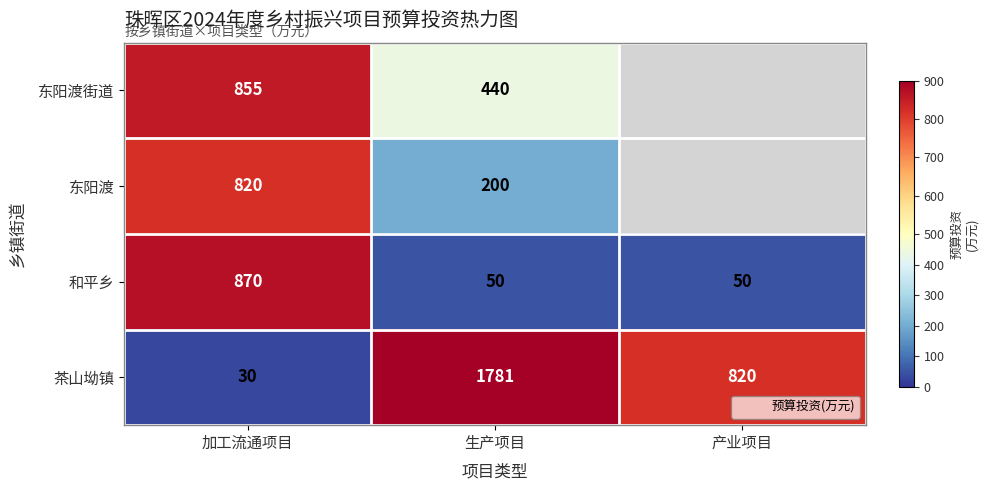

At which category does the chart reach its peak across all series?

生产项目